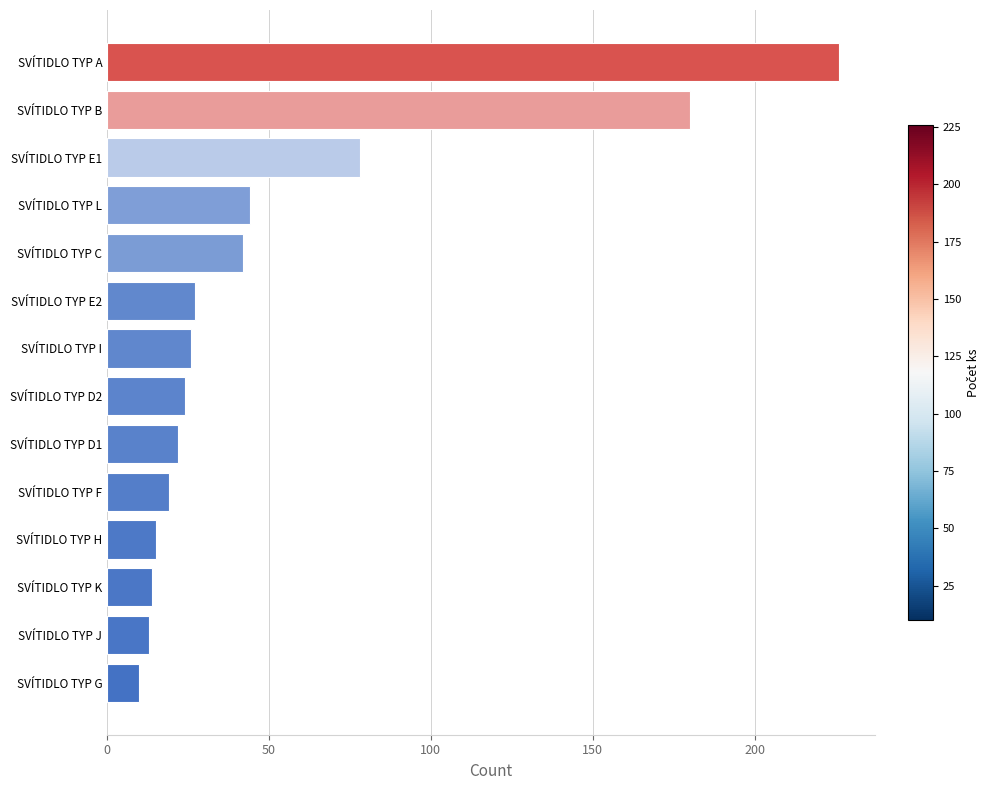

What is the sum of all values?

740